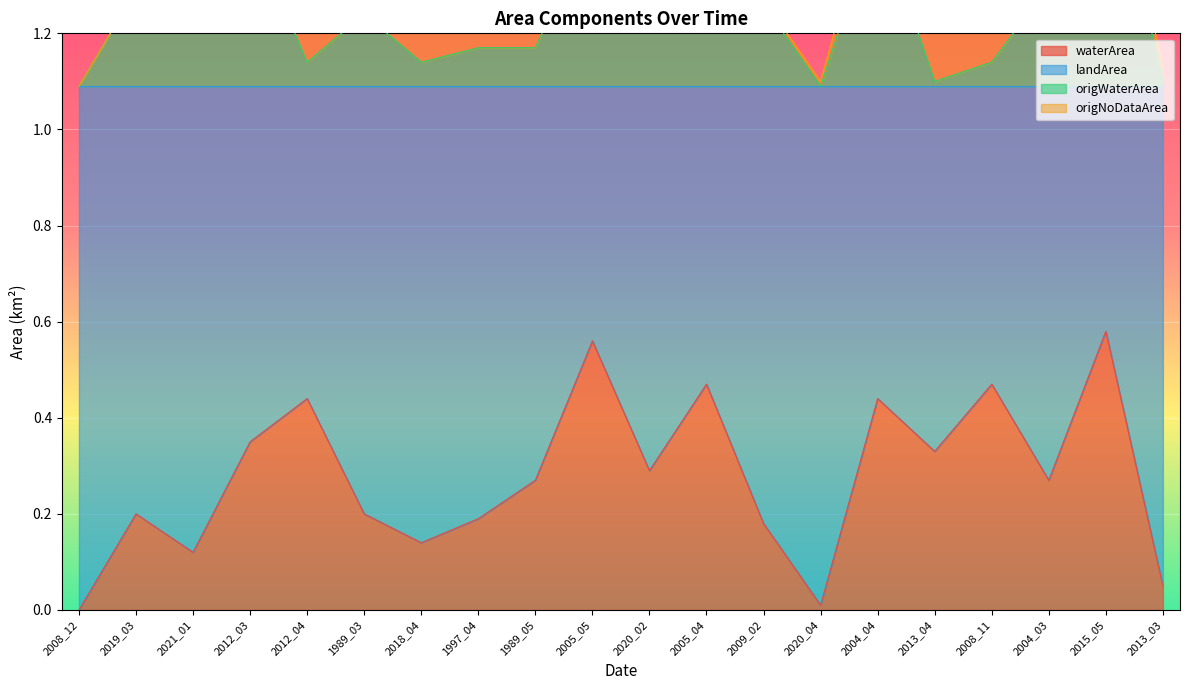

What is the total value across all series at 2005_04?

3.6